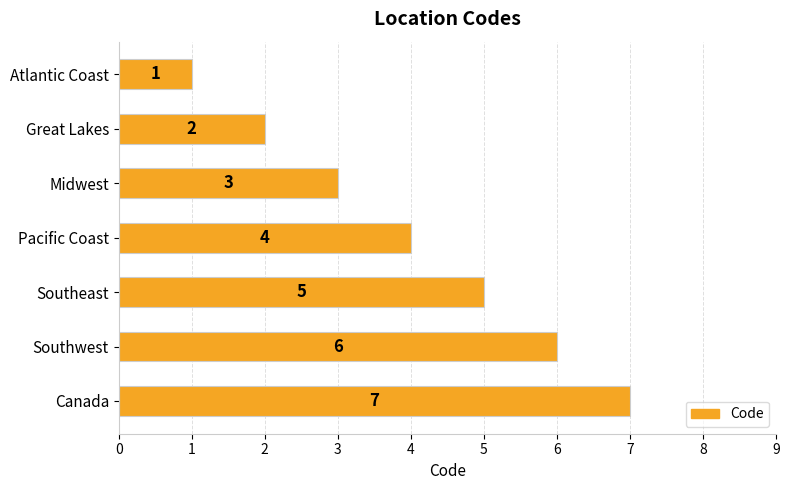

How many bars are there in total?

7